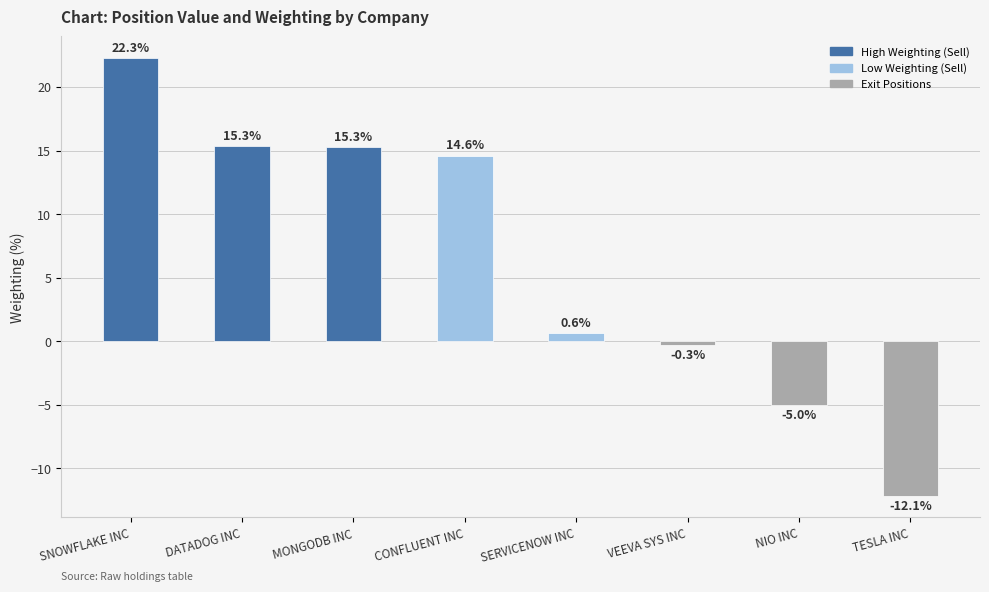

Reading right to left, what are all the values shown in this chart?

-12.1	-5.0	-0.3	0.6	14.6	15.3	15.3	22.3